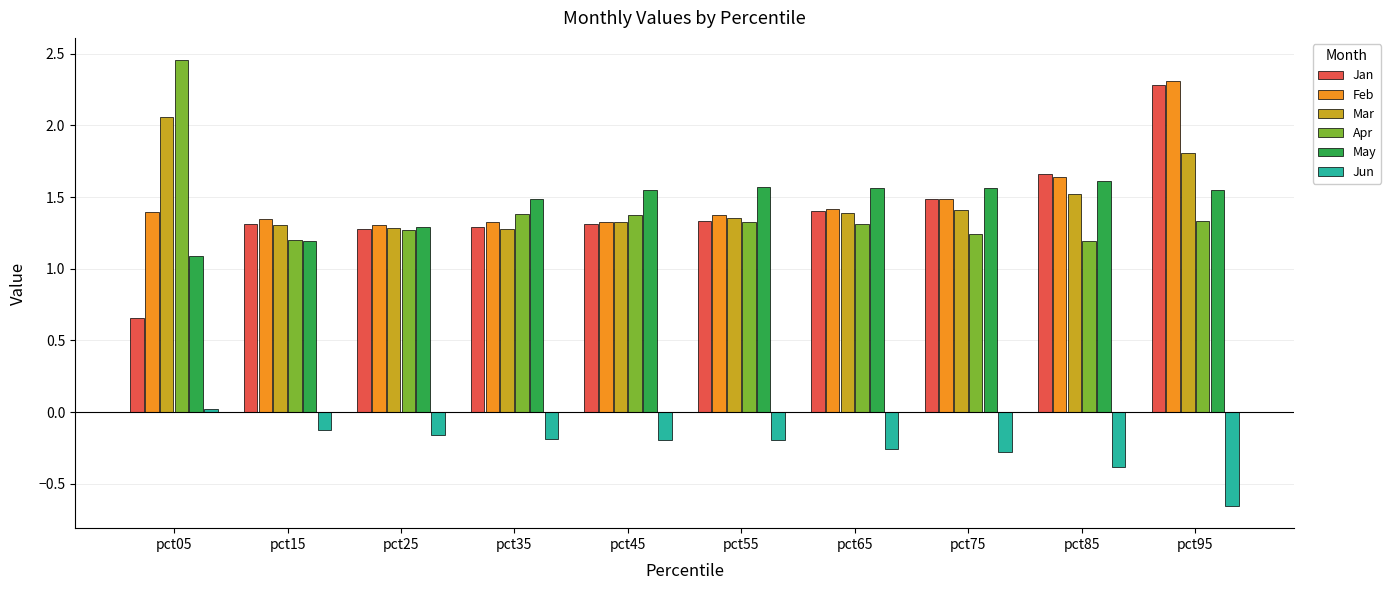

Which category has the highest value in the Mar series?

pct05